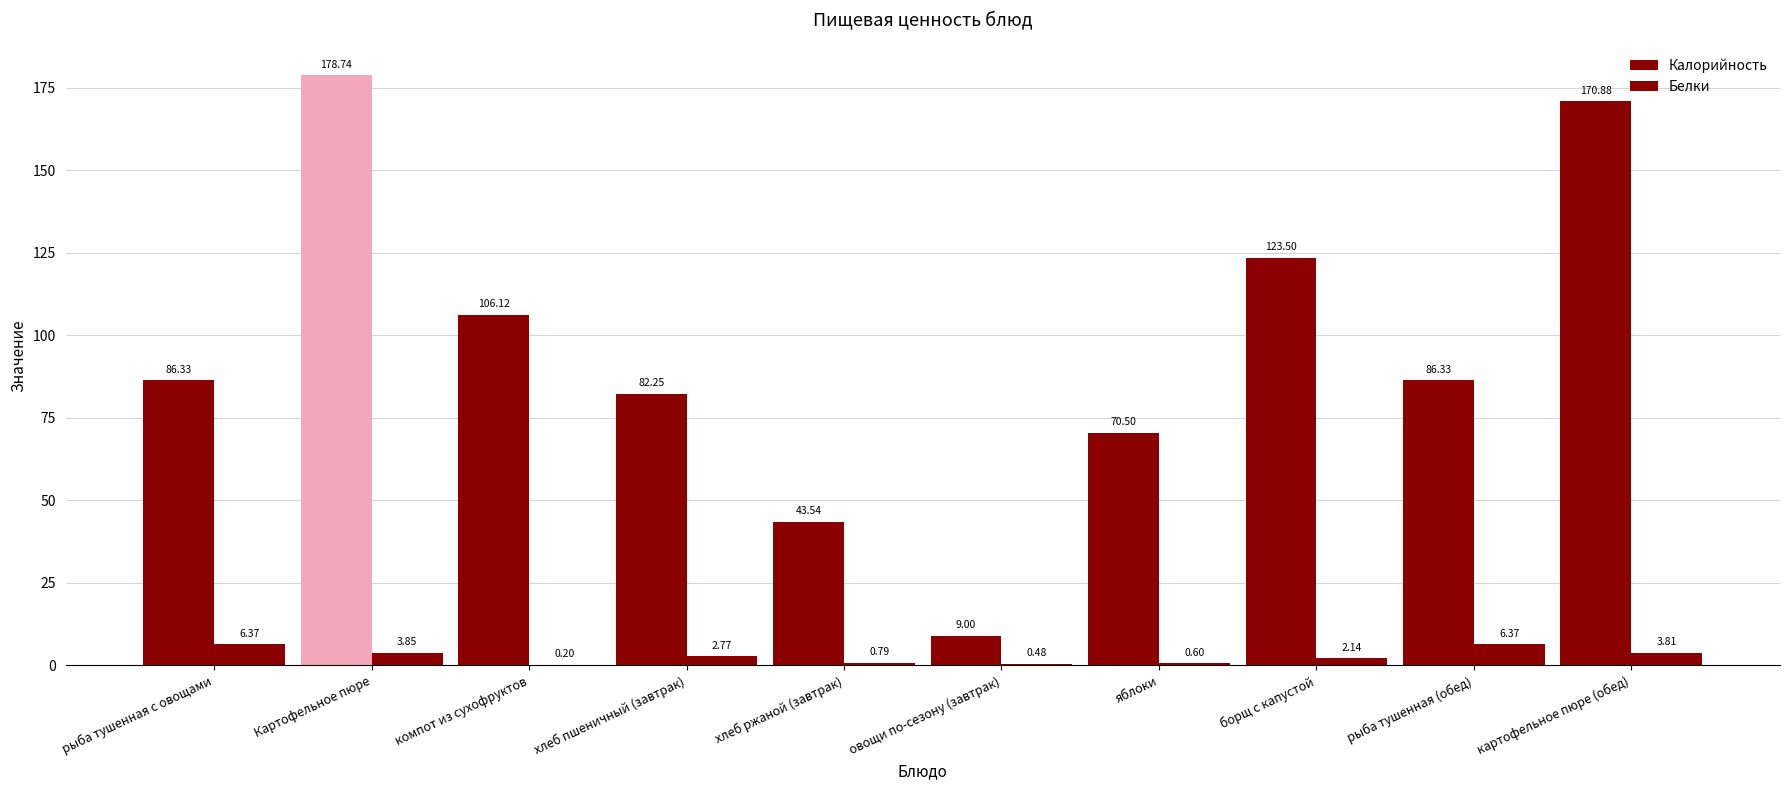

At how many categories does at least one series exceed 42?

9